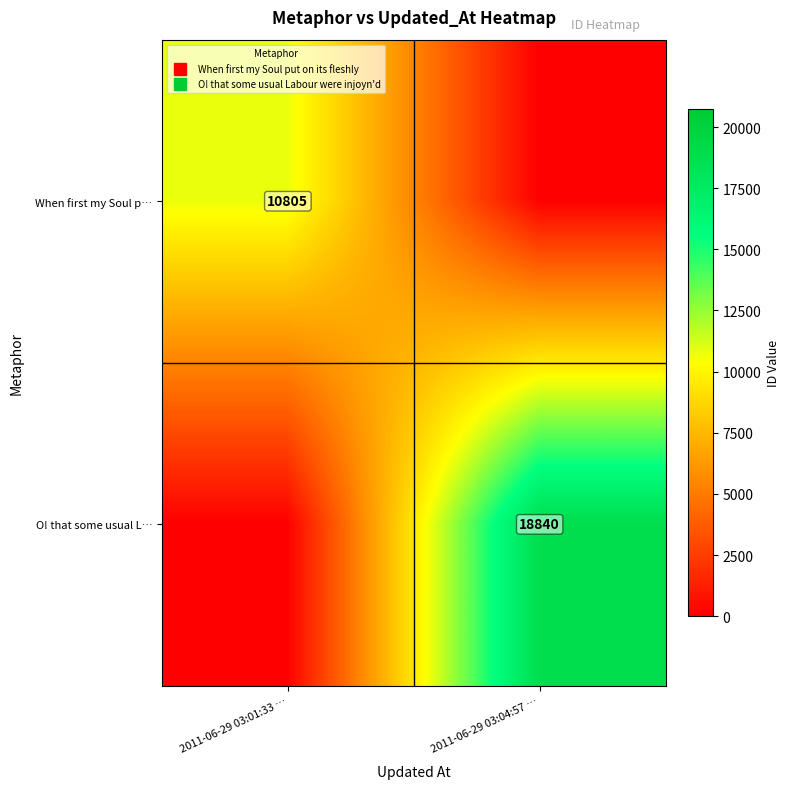

The value of When first my Soul p… at 2011-06-29 03:04:57 … is 0. True or false?

True